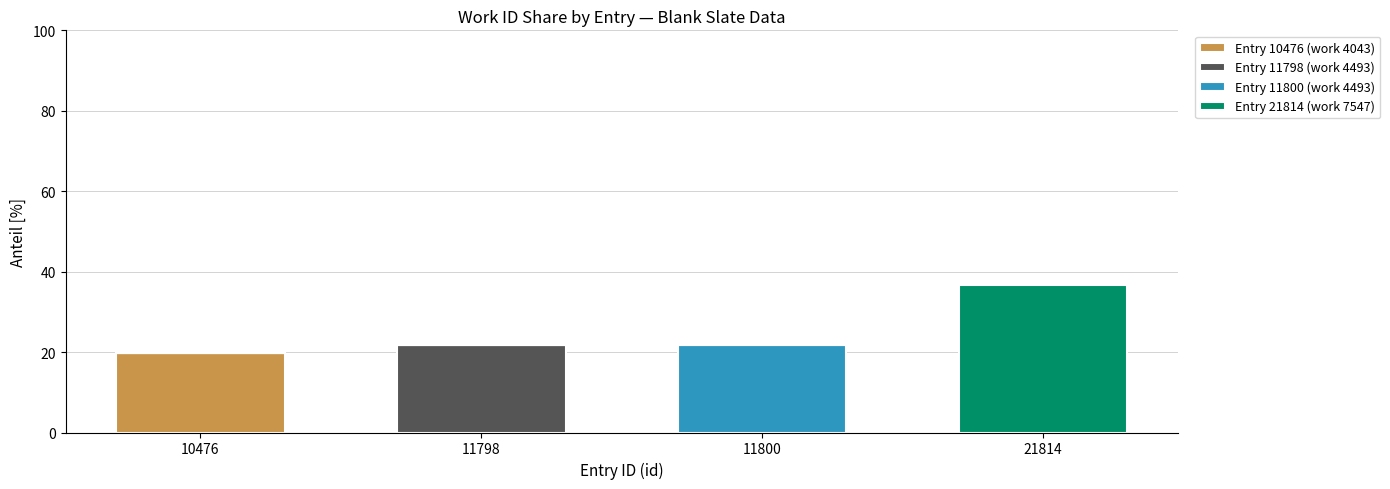

What is the total value across all series at 11798?

21.8